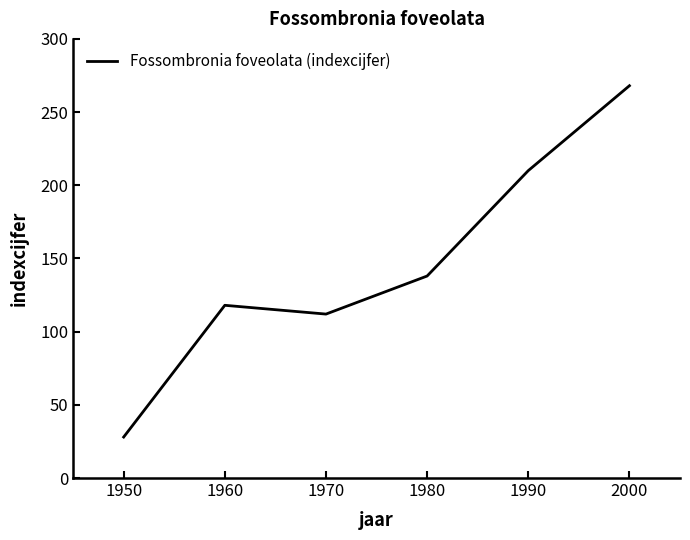

Reading left to right, transcribe all the data shown in this chart.

28	118	112	138	210	268